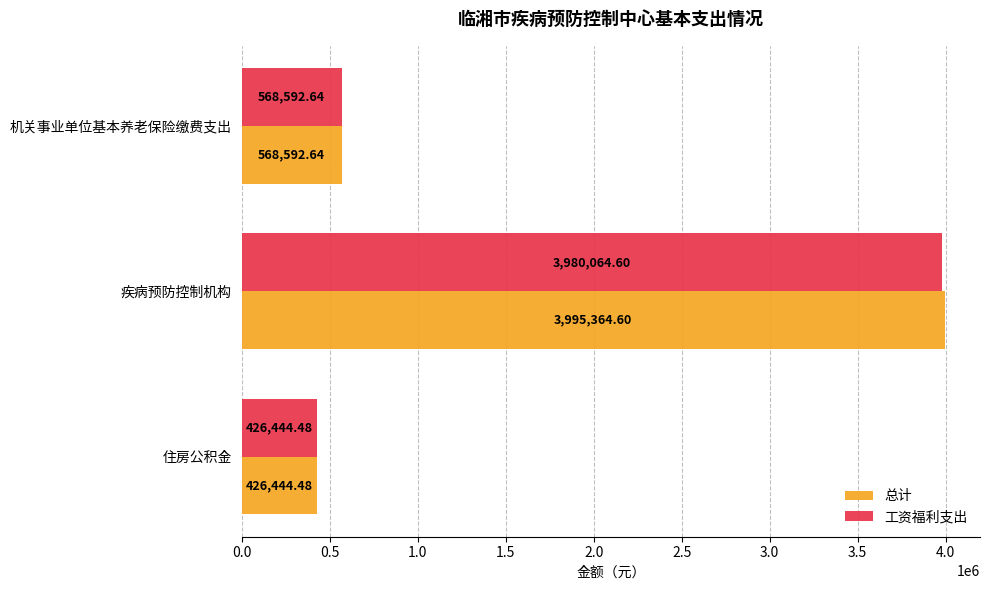

Rank the series by their maximum value, from lowest to highest.

工资福利支出, 总计